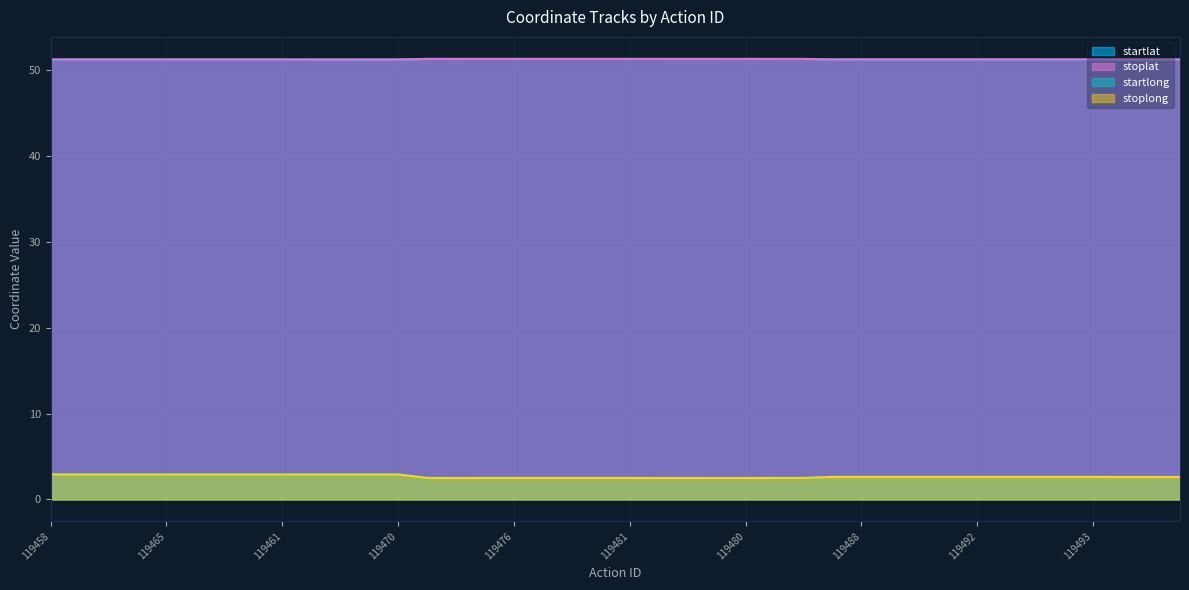

At which label is startlat closest to 51?

119470